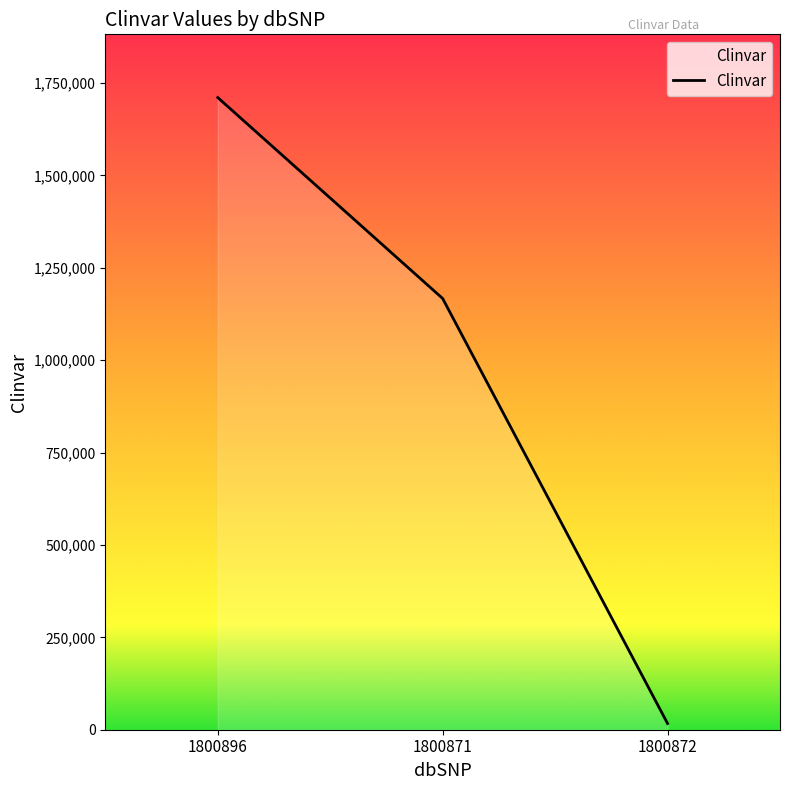

Reading left to right, transcribe all the data shown in this chart.

1800896=1710531	1800871=1166836	1800872=16873